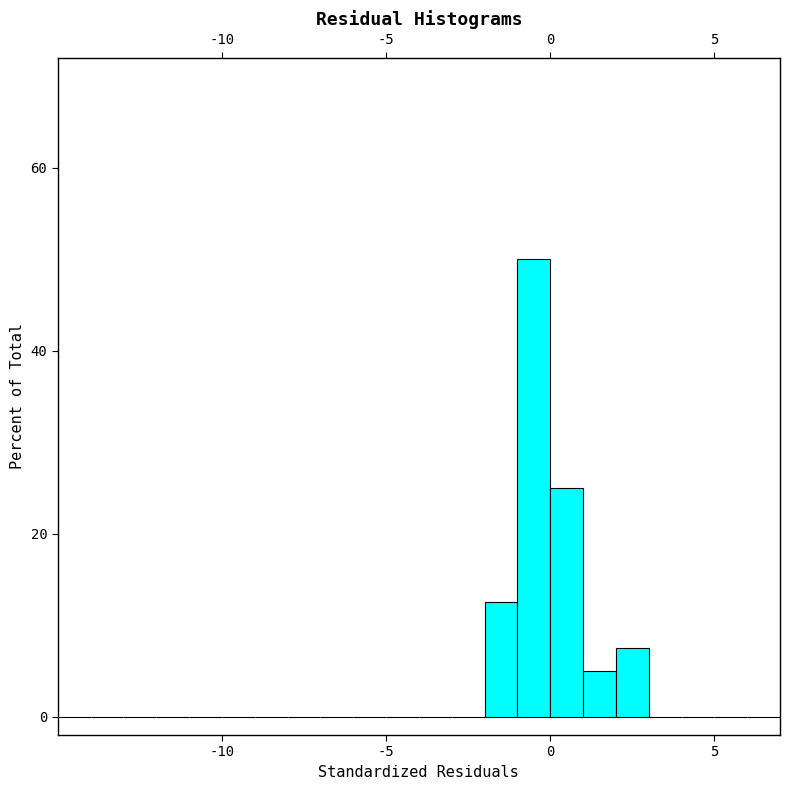

Read against the x-axis, roughly where is the centre of the tallest bar?

-0.5